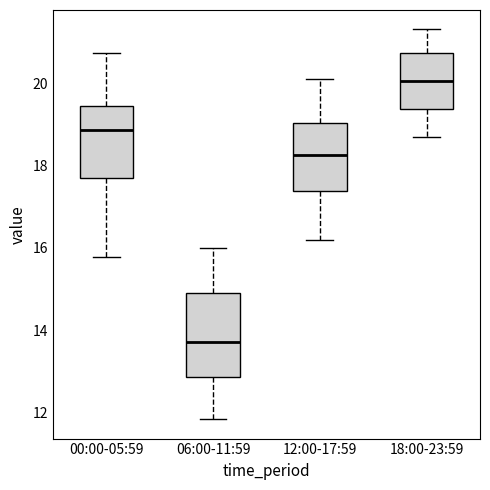

Which box is the tallest, from its lower edge to its upper edge?

06:00-11:59